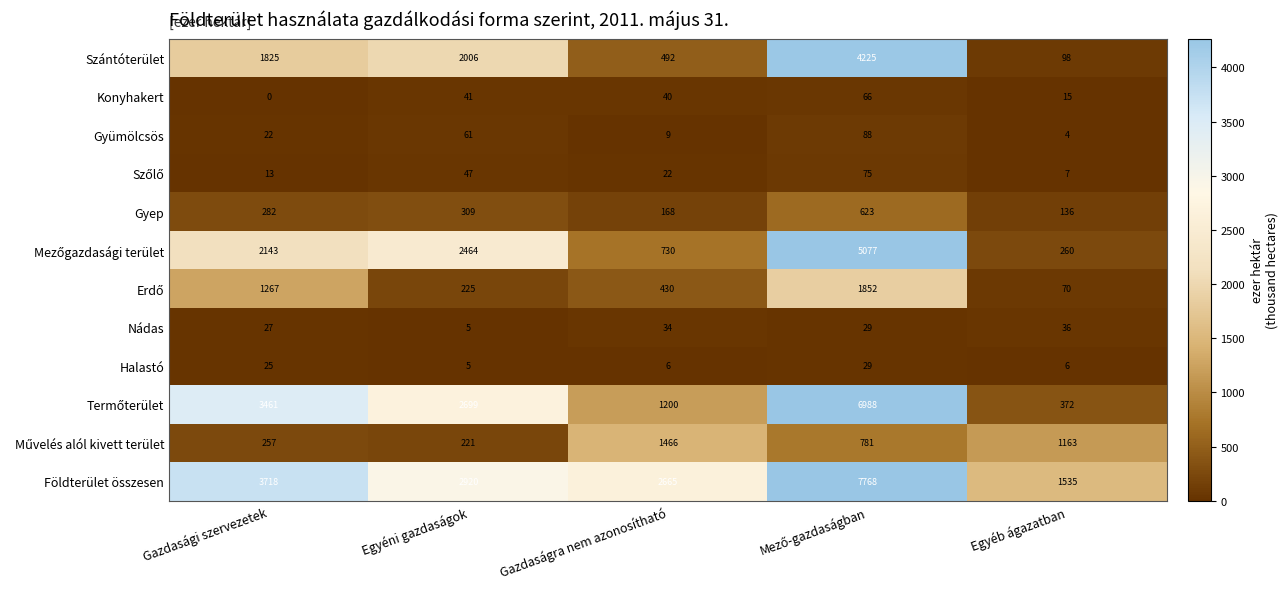

Is it true that Szántóterület equals 816 at Gazdaságra nem azonosítható?

False